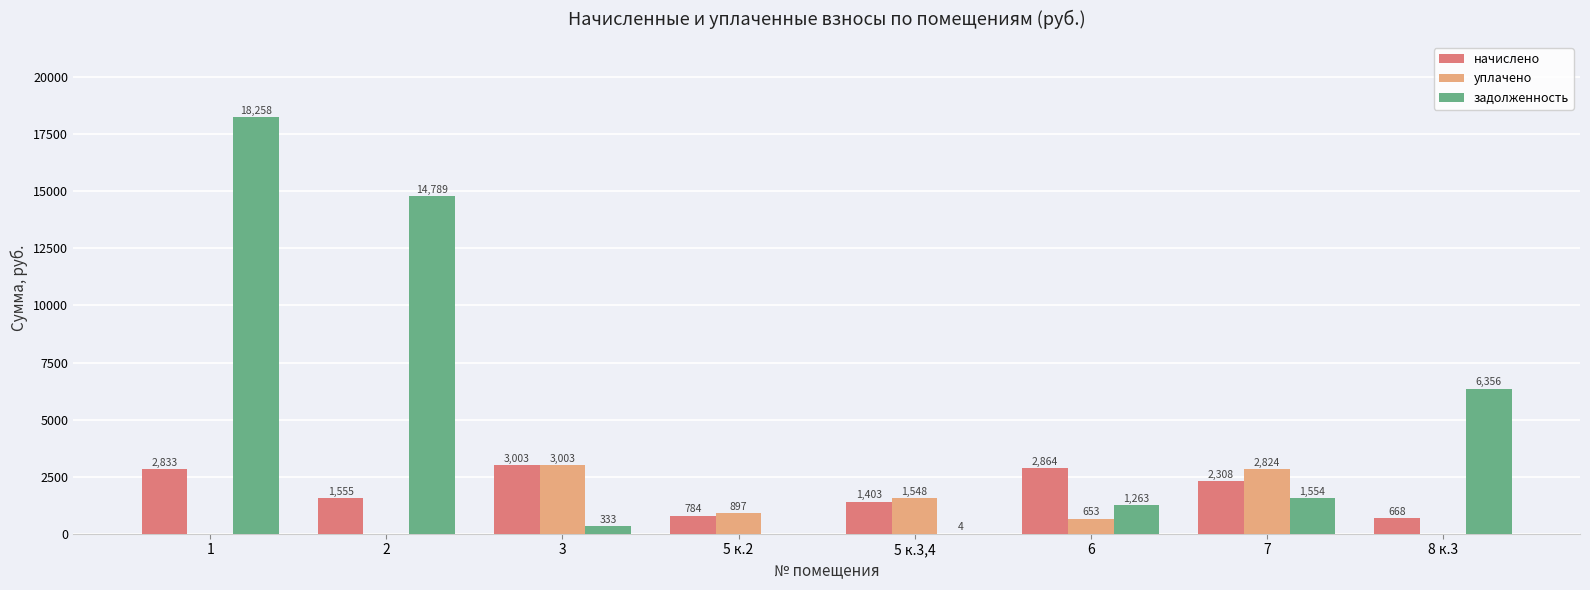

Is it true that начислено equals 2833.4 at 1?

True